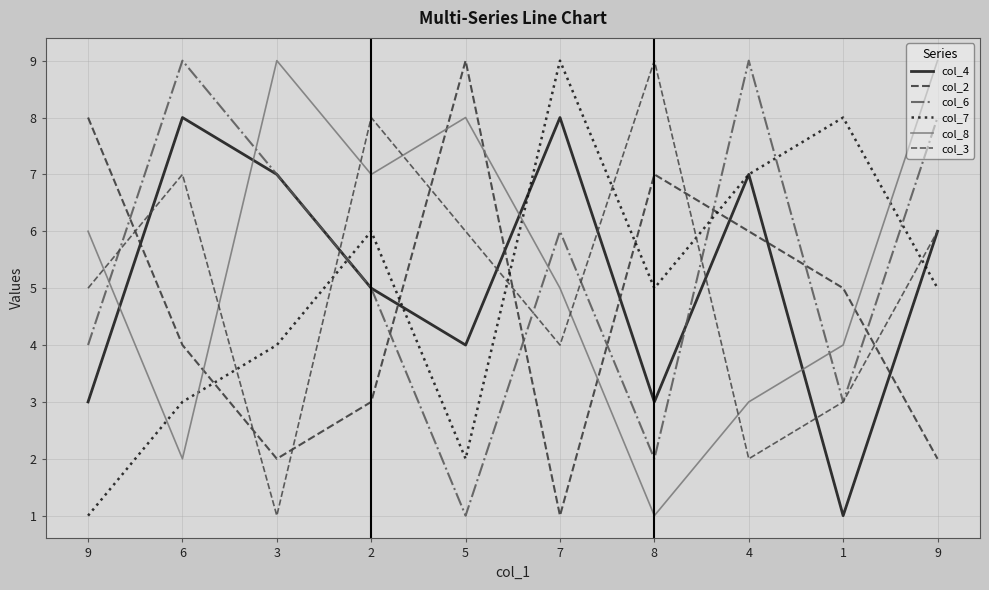

List the series in order of their peak value, highest first.

col_2, col_6, col_7, col_8, col_3, col_4